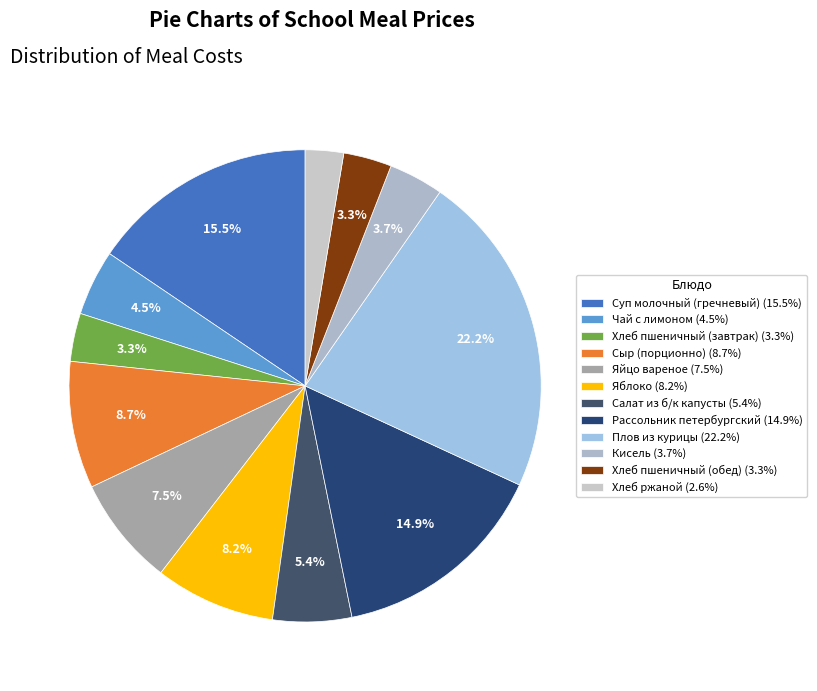

To the nearest percent, what is the combined percentage of Плов из курицы and Кисель?

26%